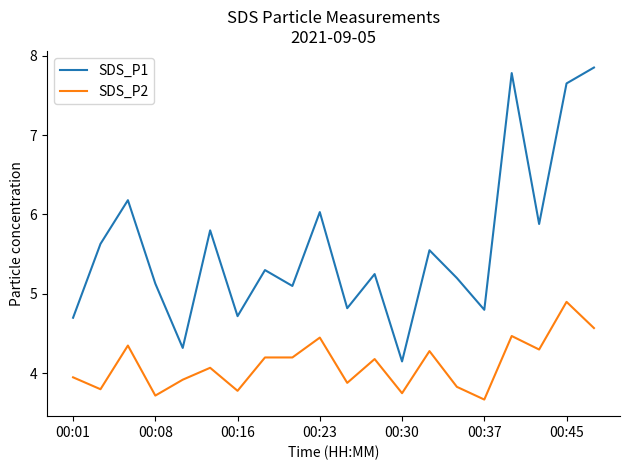

True or false: SDS_P1 and SDS_P2 intersect in this chart.

False